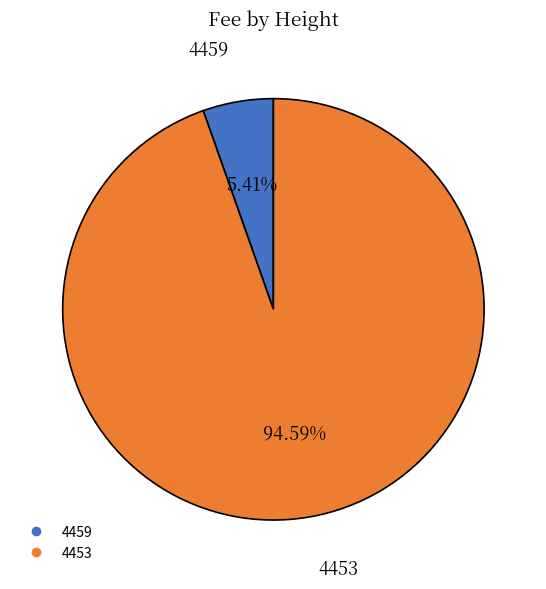

Does 4453 account for over 50% of the chart?

Yes